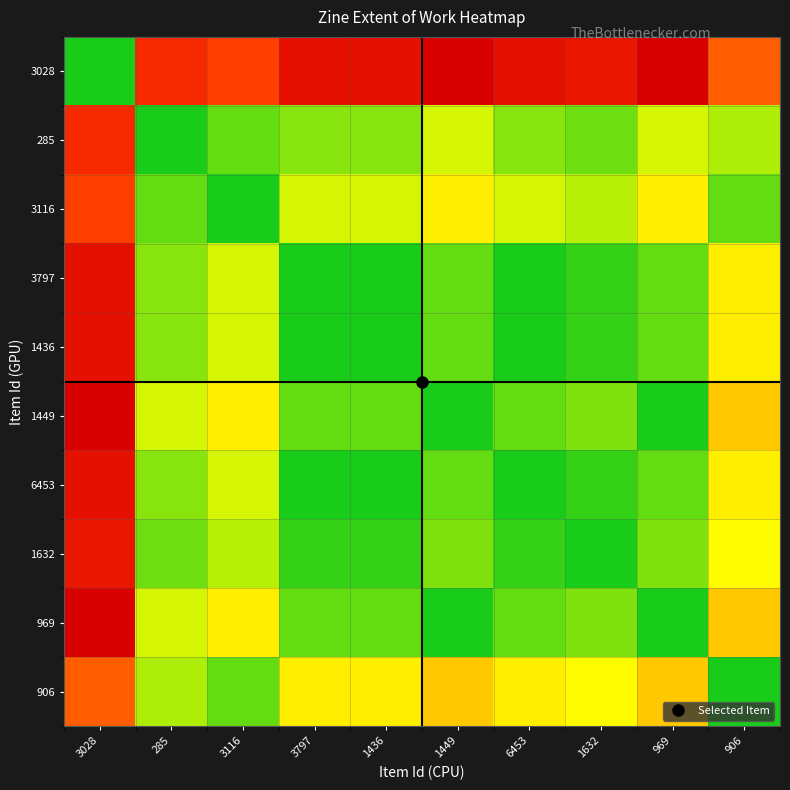

At how many categories does at least one series exceed 0?

10